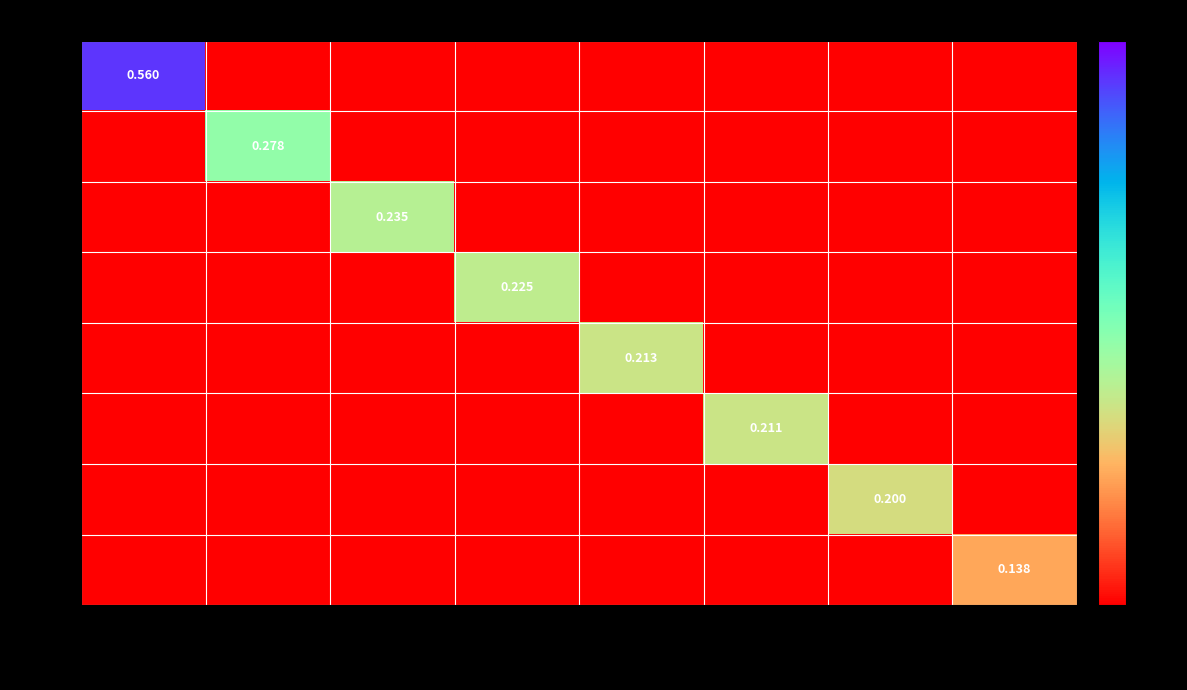

What is the total value across all series at 21100298603?

0.2